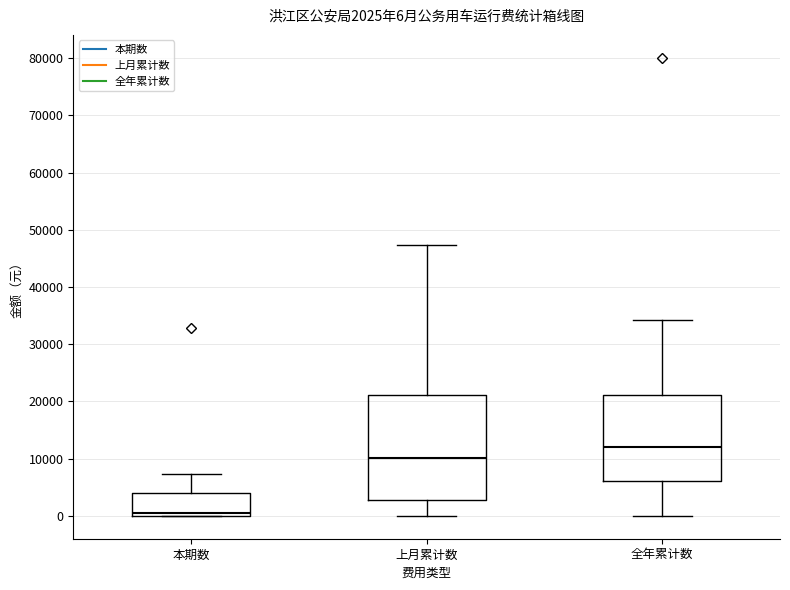

Which box is the tallest, from its lower edge to its upper edge?

上月累计数